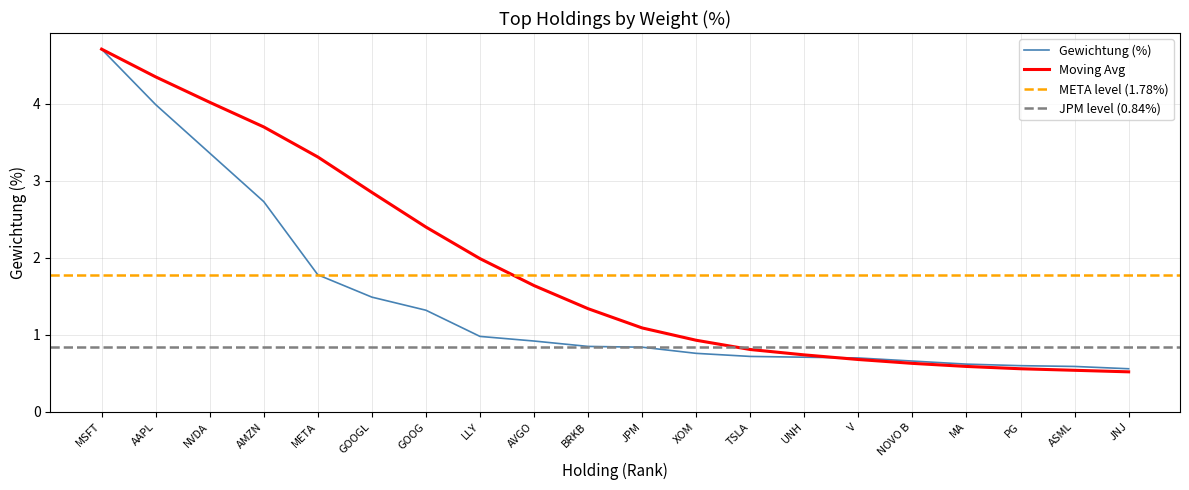

True or false: Gewichtung (%) has more than 2 interior local peaks.

False